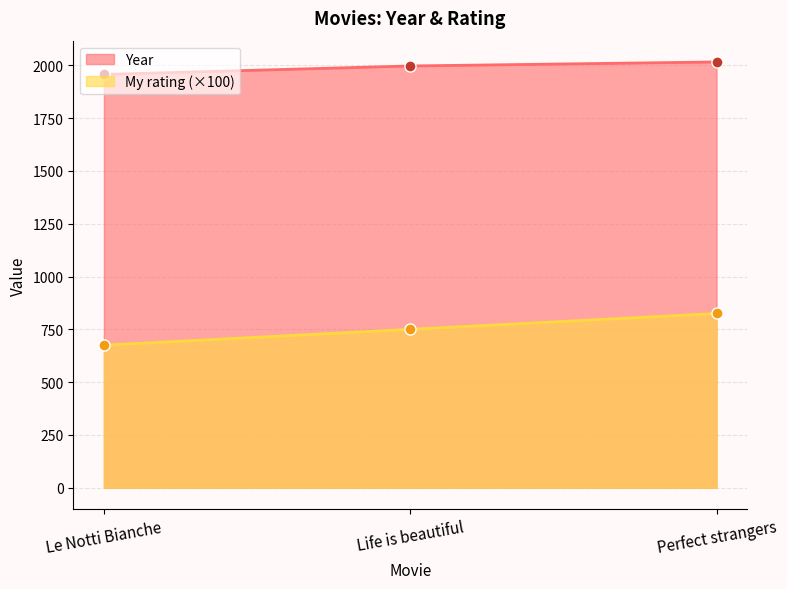

How many lines are shown in the chart?

2